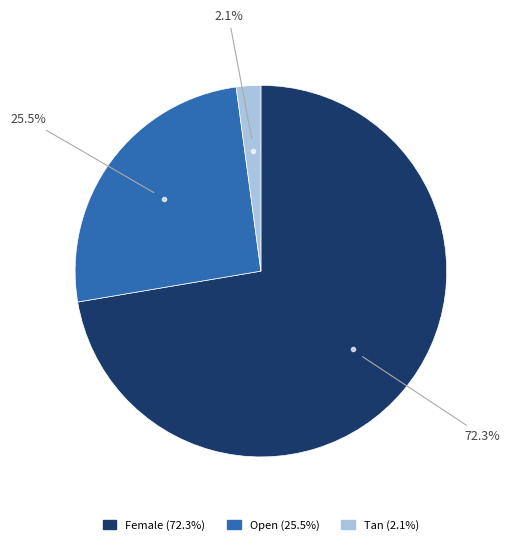

To the nearest percent, what percentage of the pie is Female?

72%